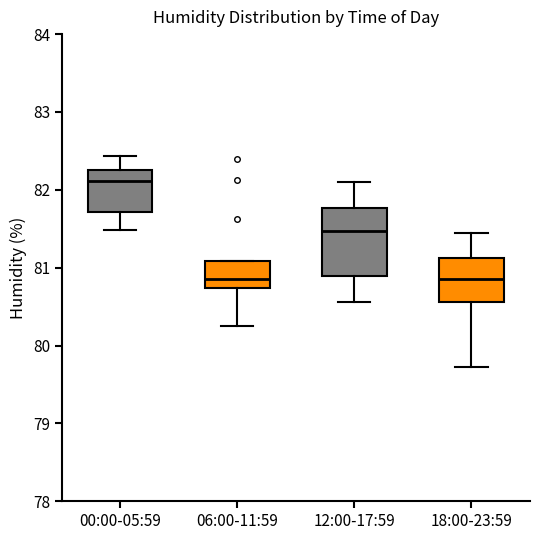

Which box is the tallest, from its lower edge to its upper edge?

12:00-17:59